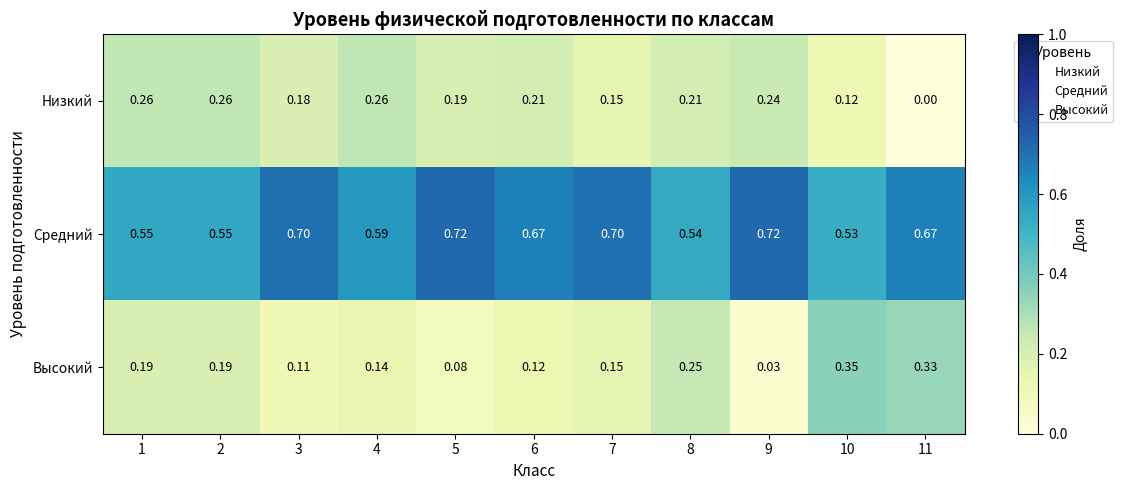

Rank the series by their maximum value, from highest to lowest.

Средний, Высокий, Низкий